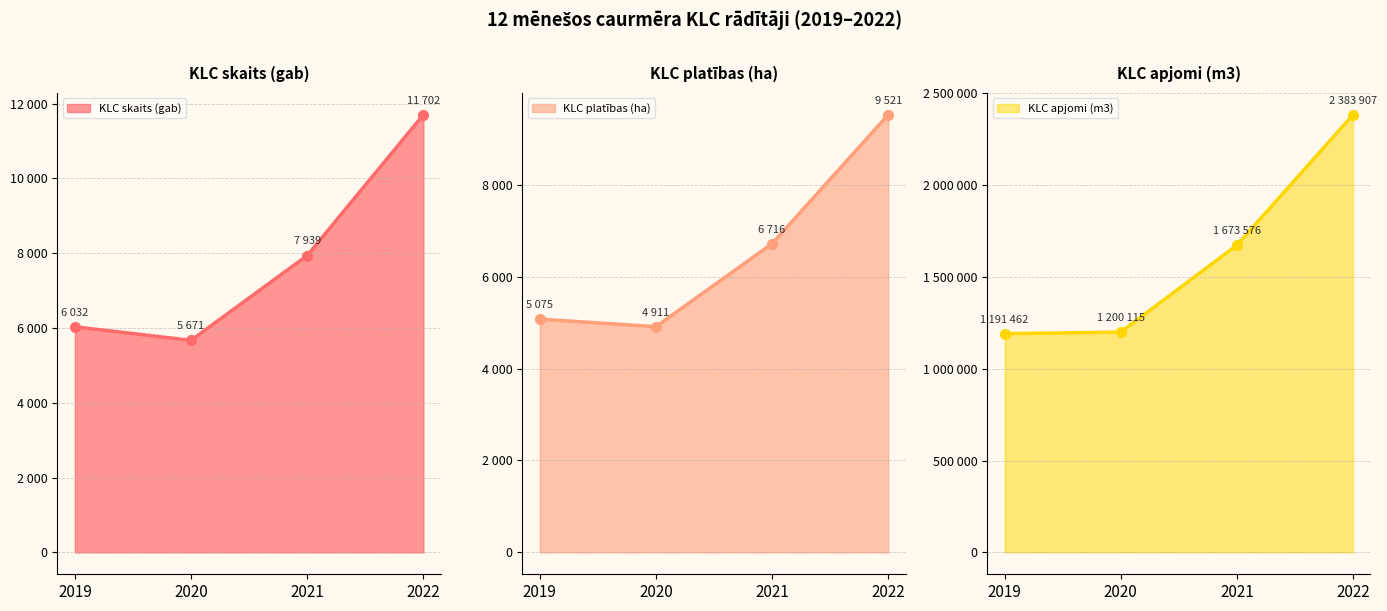

Read the KLC apjomi (m3) value at 2021.

1673576